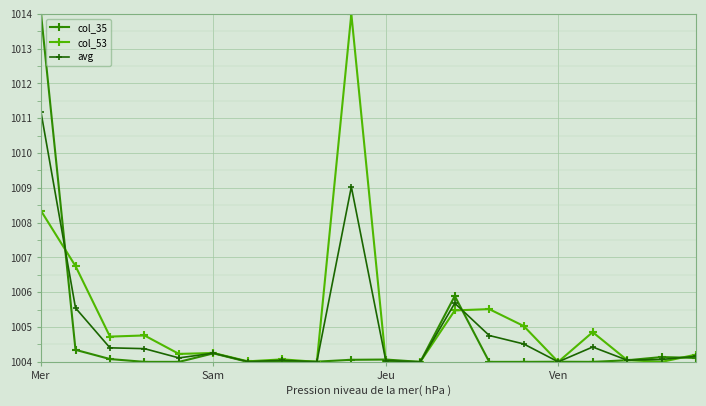

True or false: avg has more than 0 interior local peaks.

True